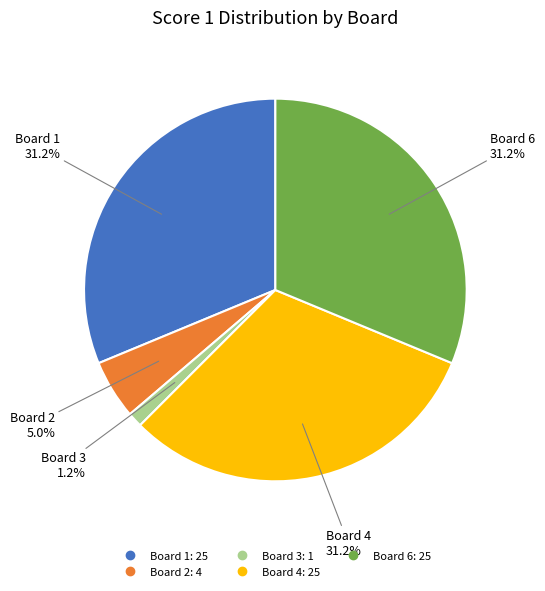

Is there any slice that represents more than half of the pie?

No